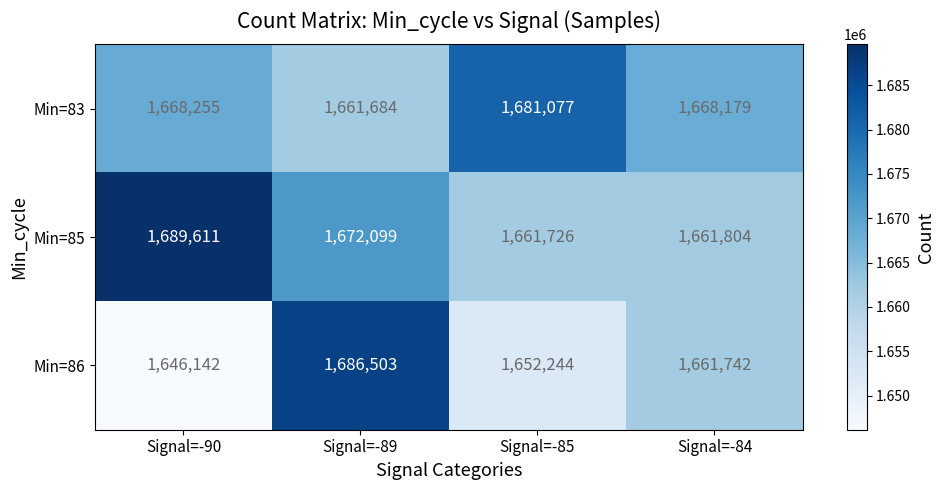

What is the difference between the Min=83 values at Signal=-89 and Signal=-90?

6571